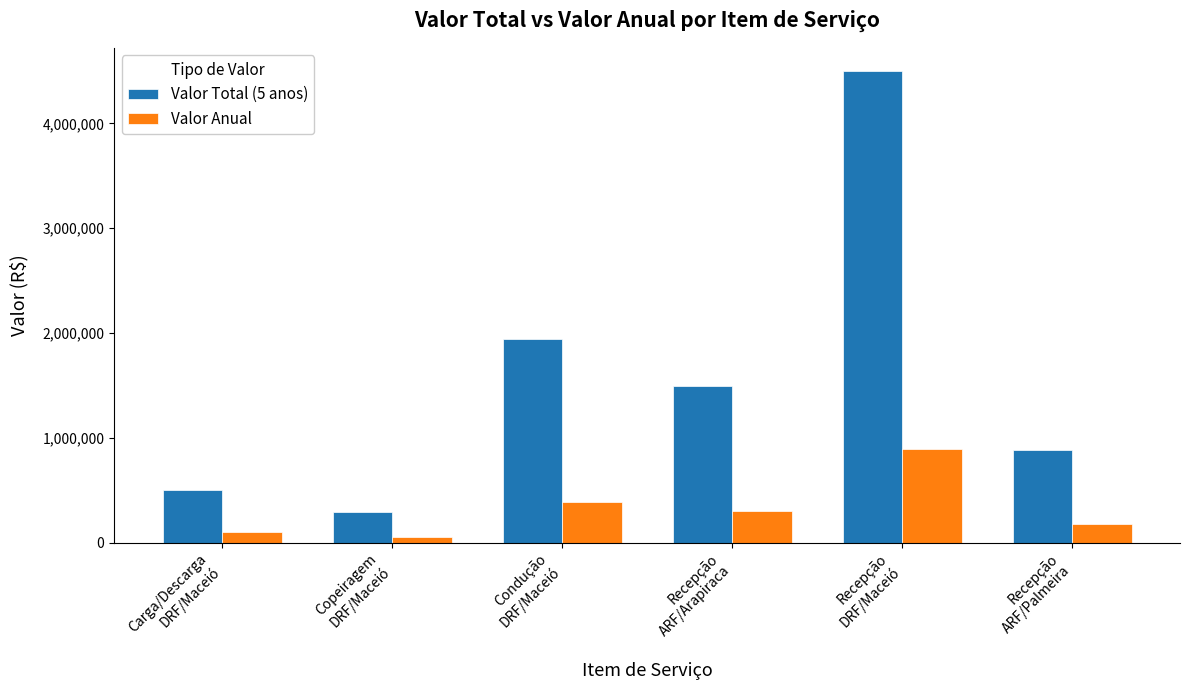

What is the label of the 5th bar from the left?

Recepção
DRF/Maceió